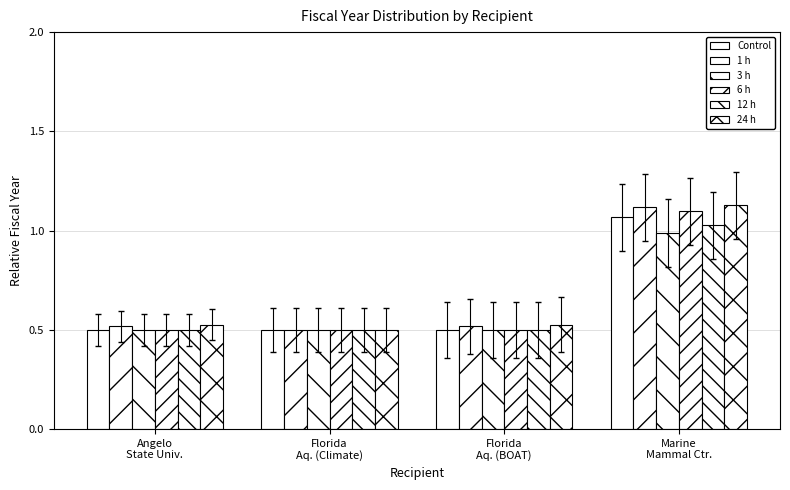

How many categories are shown in the chart?

4